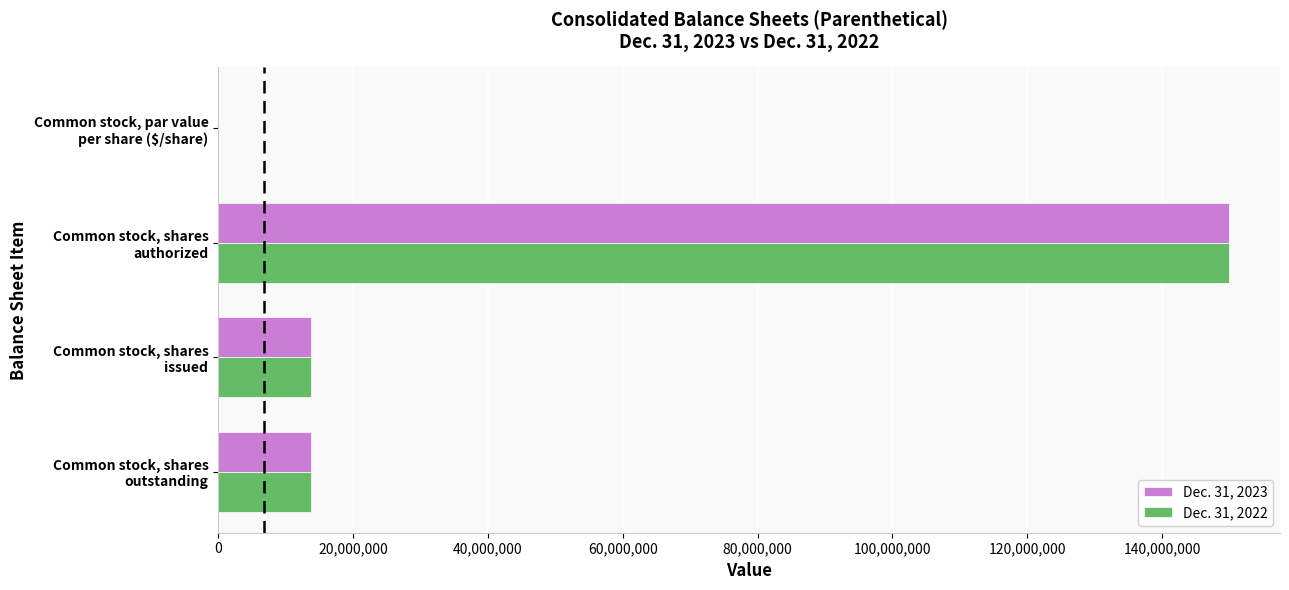

What is the maximum value for Dec. 31, 2023?

150000000.0